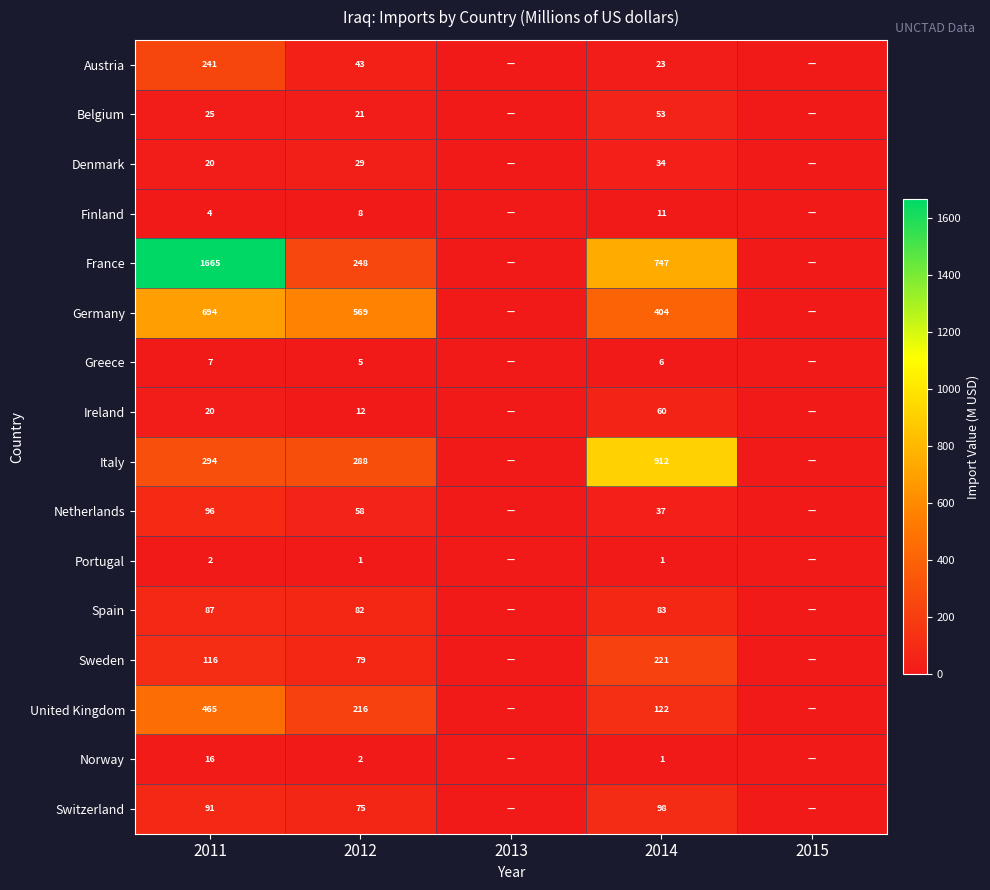

The Greece series shows 3 at 2014. True or false?

False